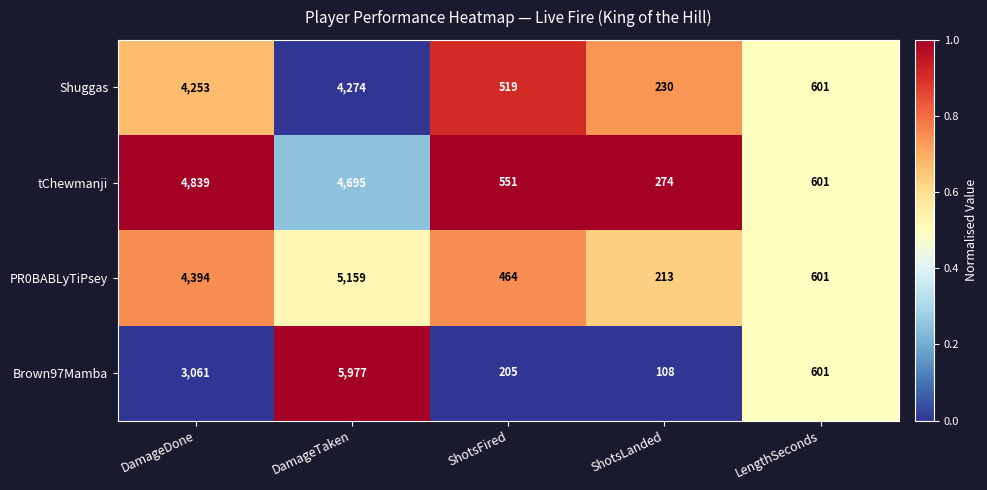

Reading left to right, list all the values displayed in this chart.

Shuggas: 4253	4274	519	230	601
tChewmanji: 4839	4695	551	274	601
PR0BABLyTiPsey: 4394	5159	464	213	601
Brown97Mamba: 3061	5977	205	108	601